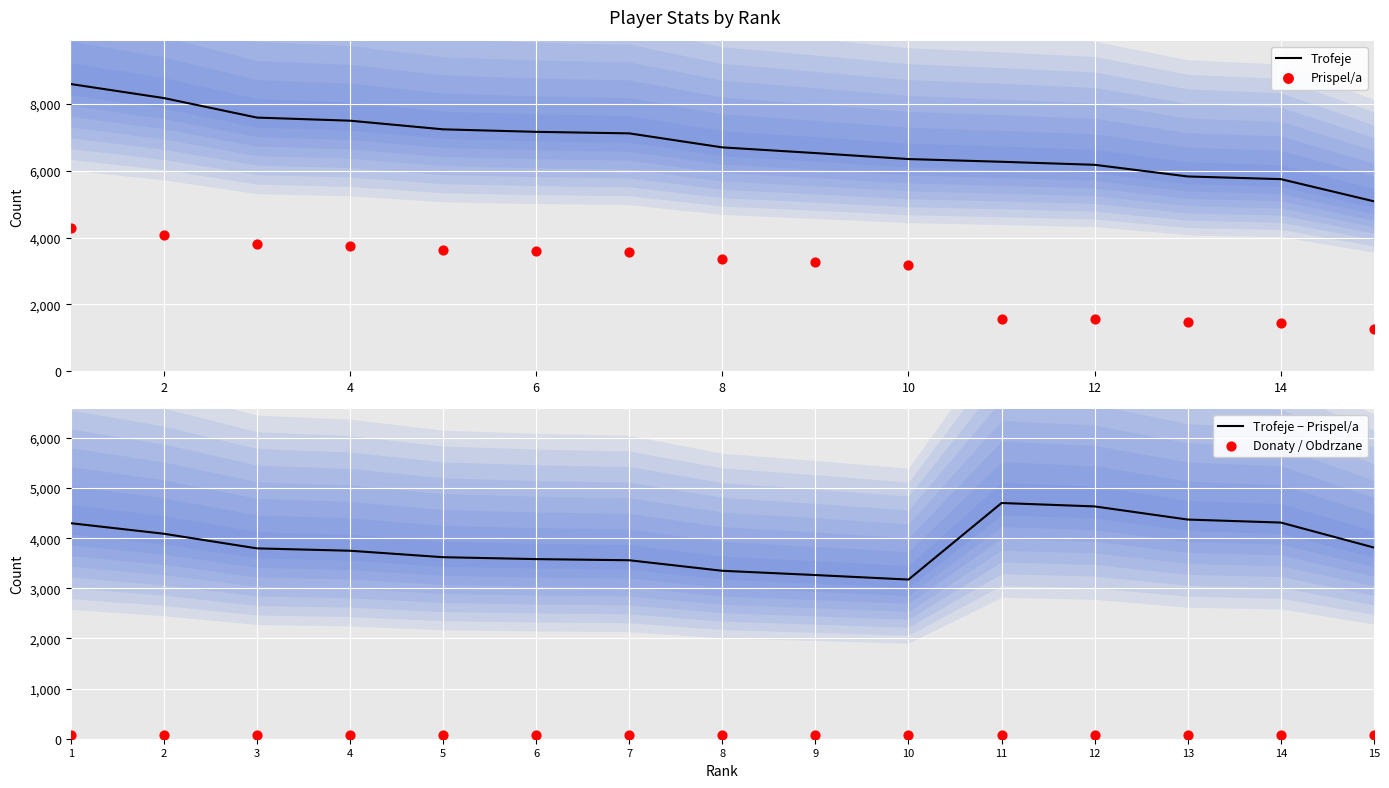

The value of Trofeje at 6 is 7166. True or false?

True